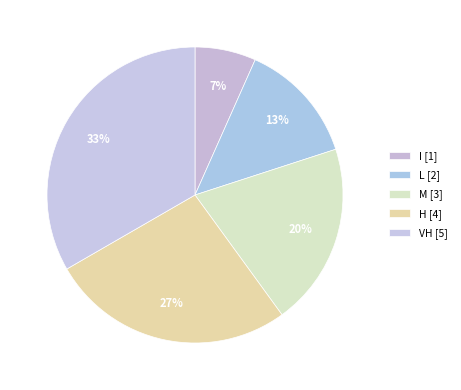

Which category has the smallest portion of the pie?

I